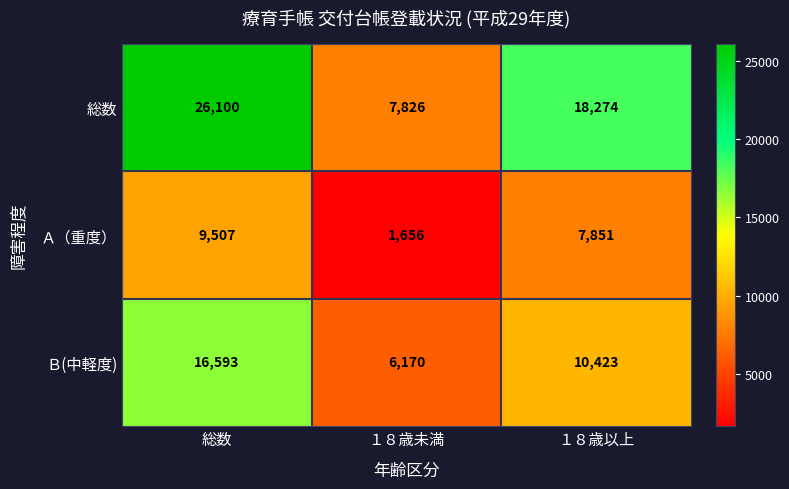

Which series has the largest total across all categories?

総数